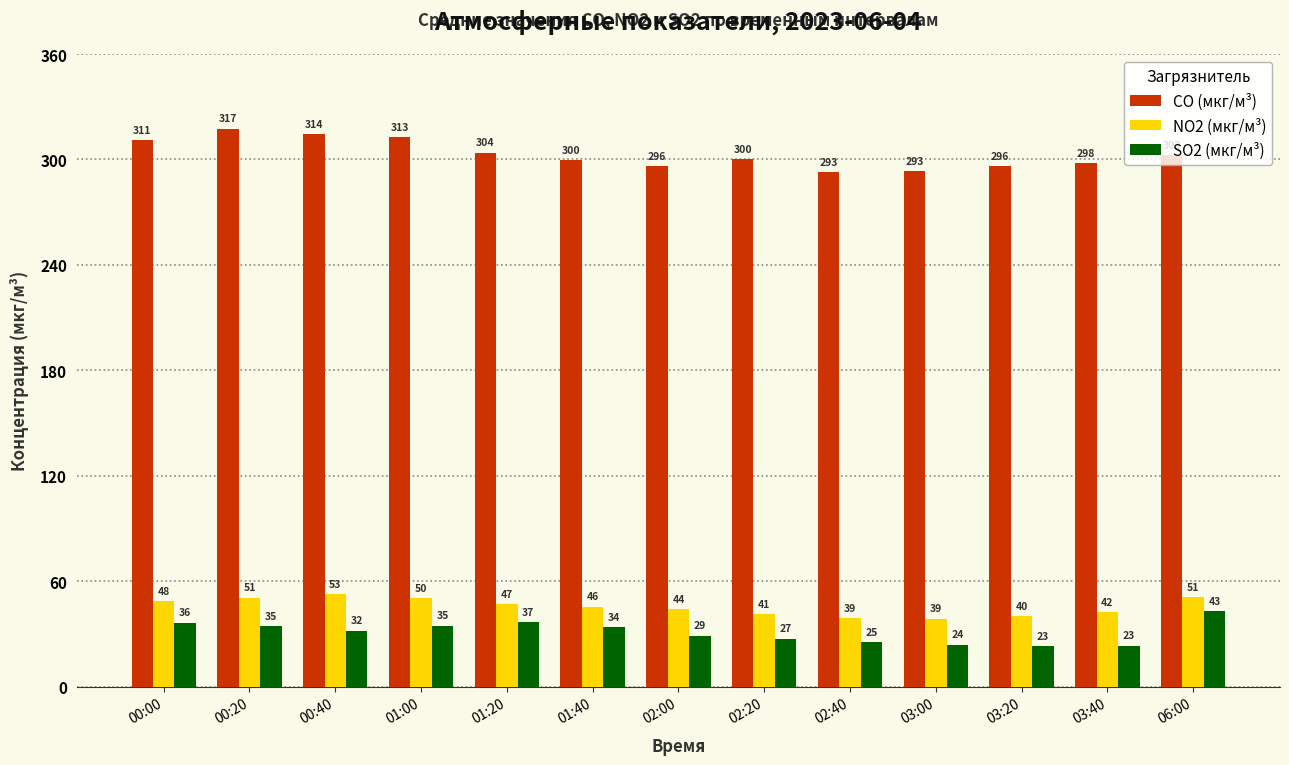

What value does the CO (мкг/м³) series have at 03:00?

293.2